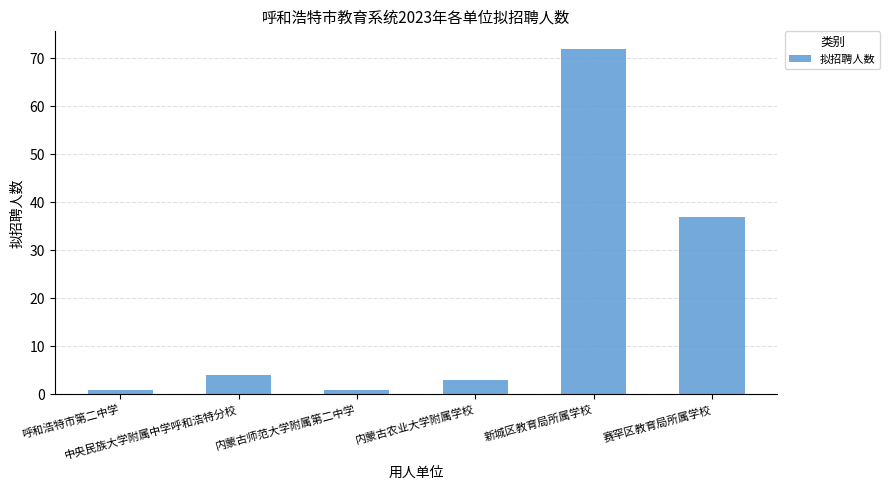

The chart shows a value of 4 at 中央民族大学附属中学呼和浩特分校. True or false?

True